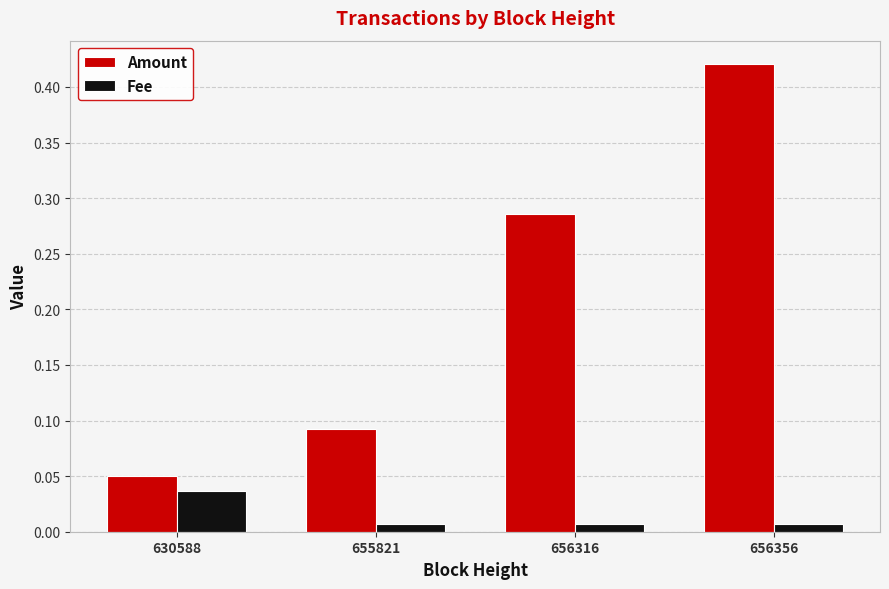

Count the Fee values in the range 0 to 1.

4